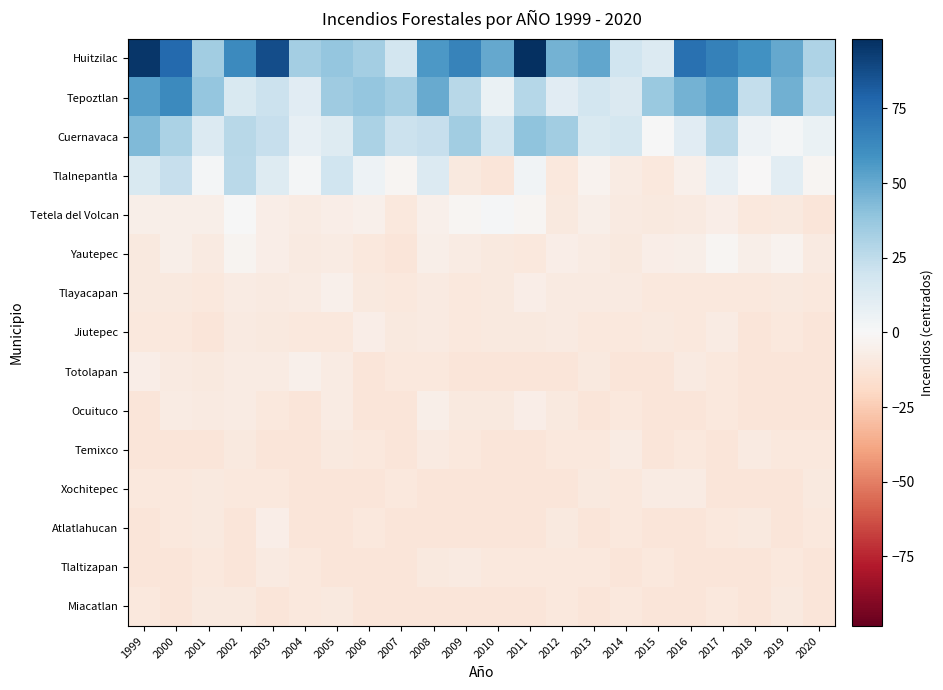

At which category is the sum across all series the highest?

1999